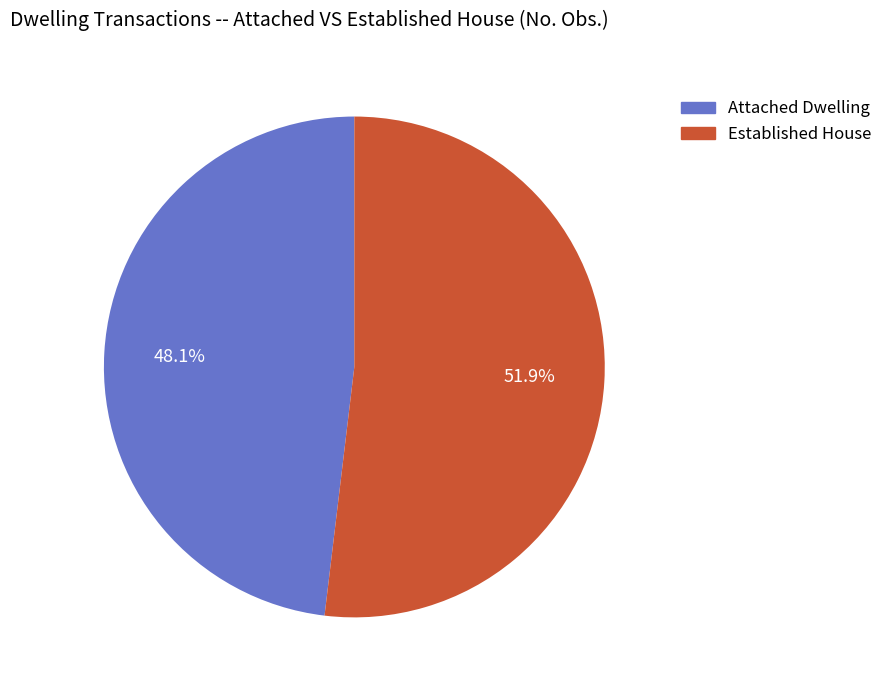

Rank the categories by value from lowest to highest.

Attached Dwelling, Established House